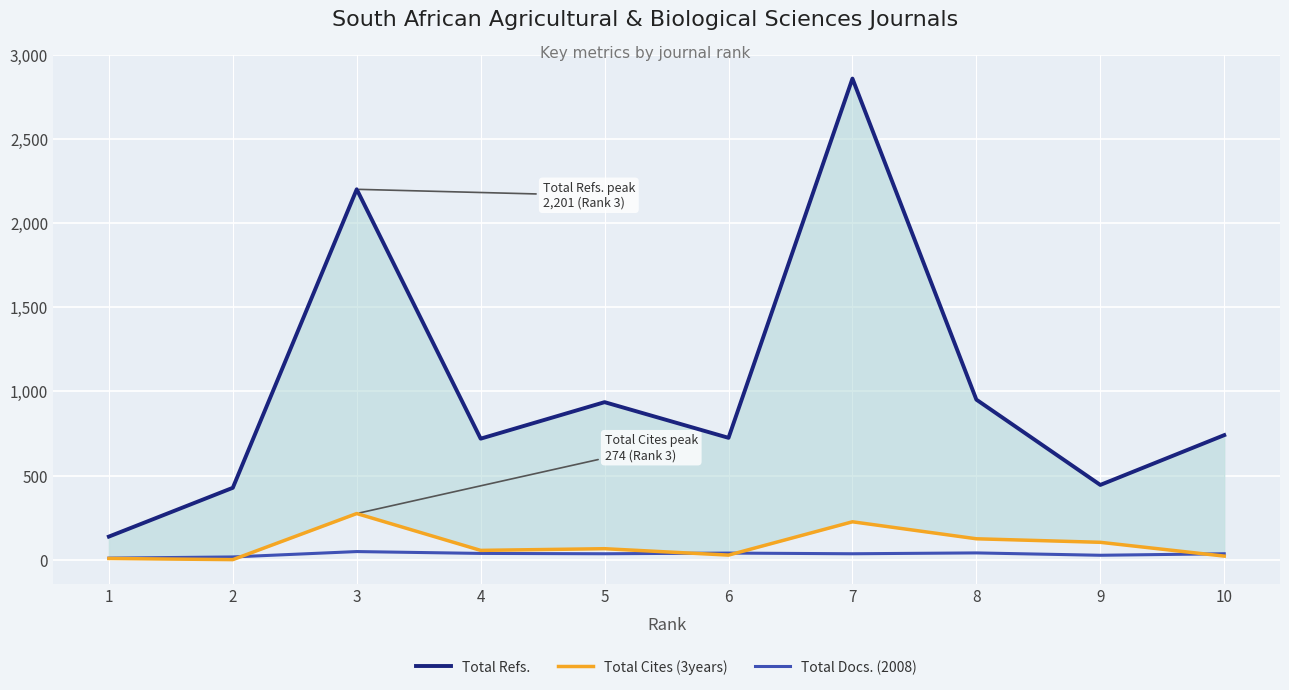

What is the average value of the Total Cites (3years) series?

90